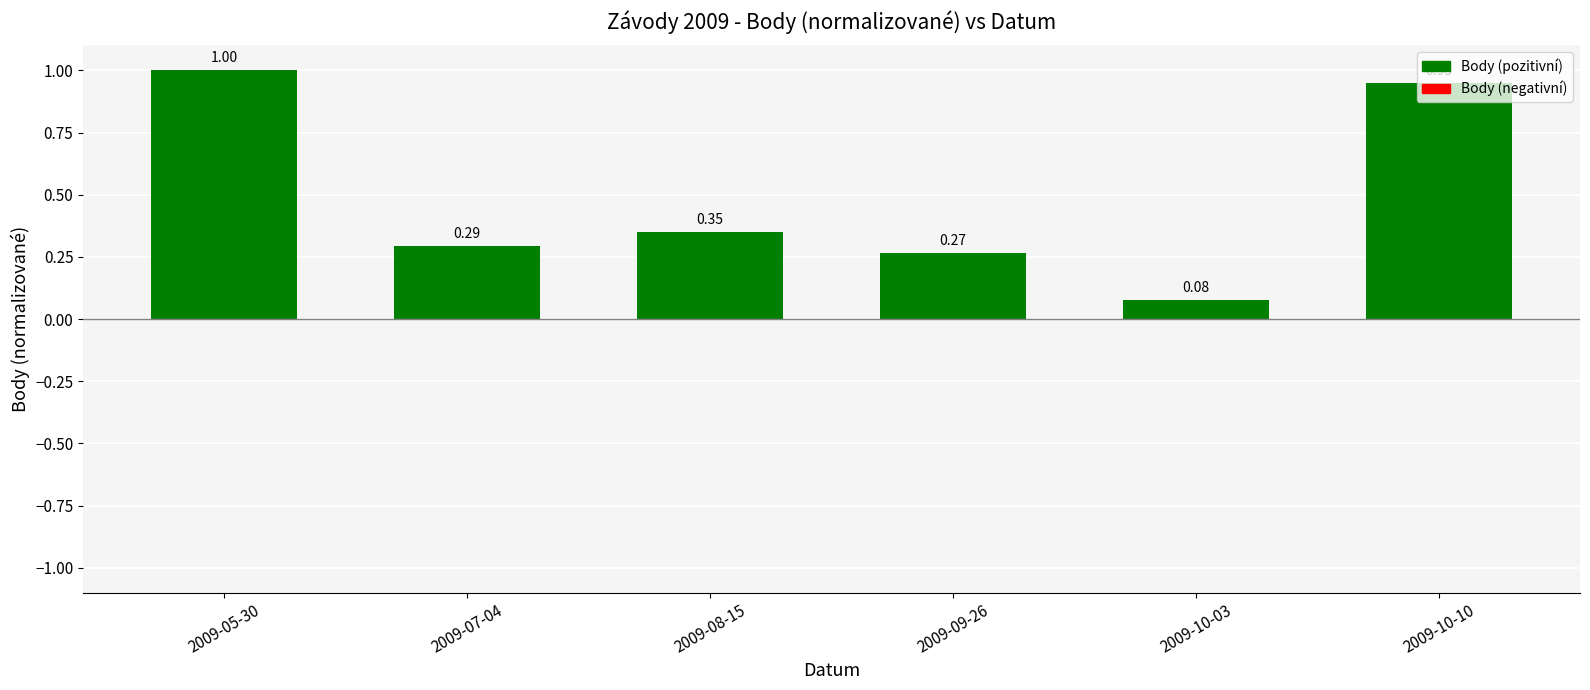

How many series are shown in this chart?

1